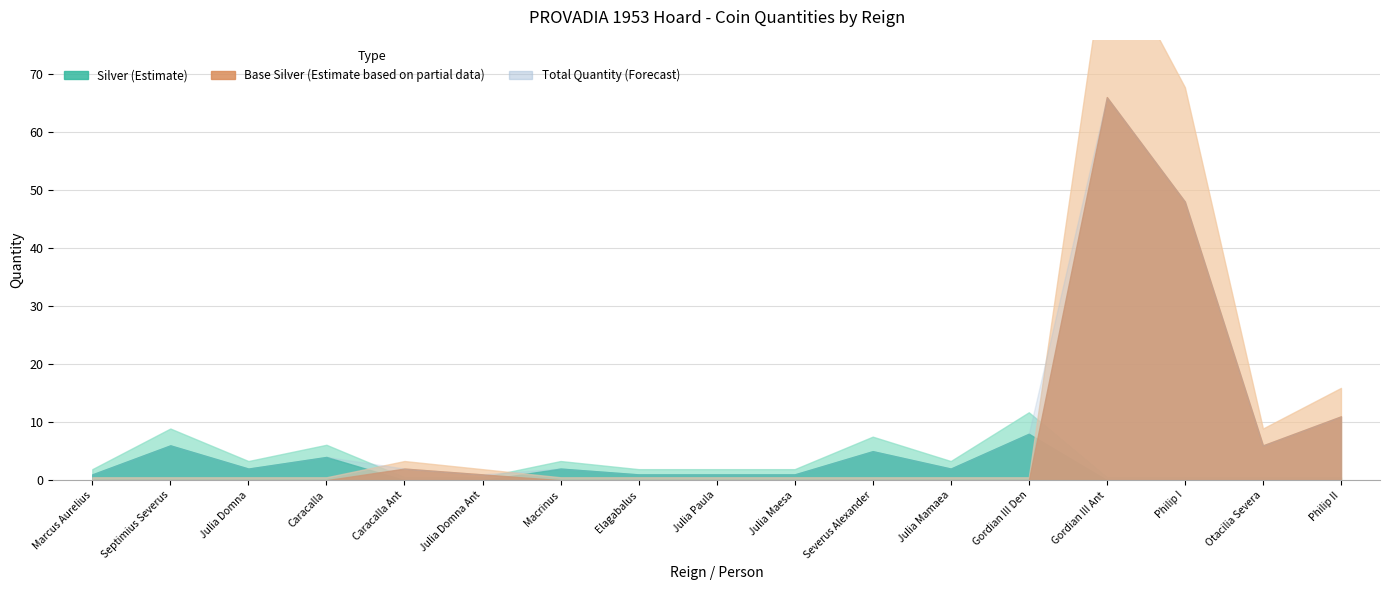

At 13, list the series in order from largest to smallest.

quantity, material_base_silver, material_silver